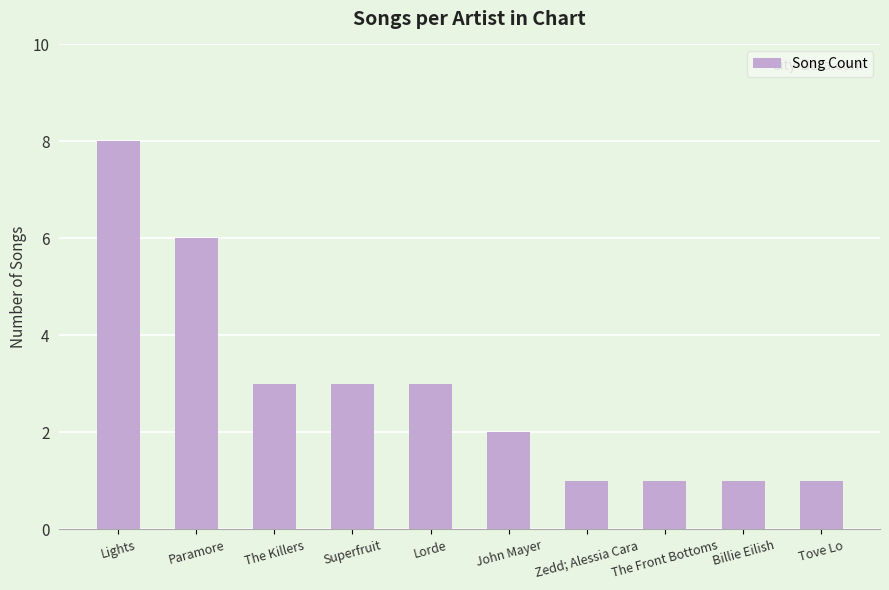

Which has a higher value, The Front Bottoms or The Killers?

The Killers